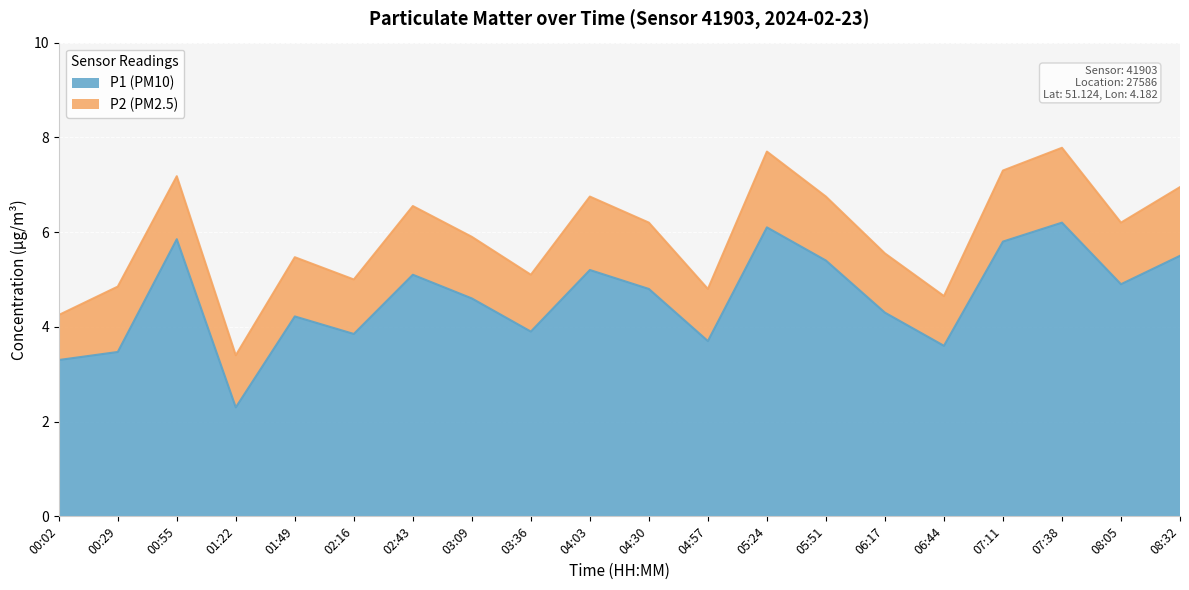

Which category has the lowest value across all series?

01:22